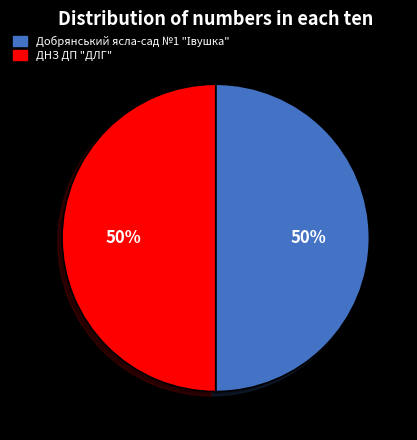

To the nearest percent, what portion does ДНЗ ДП "ДЛГ" represent?

50%